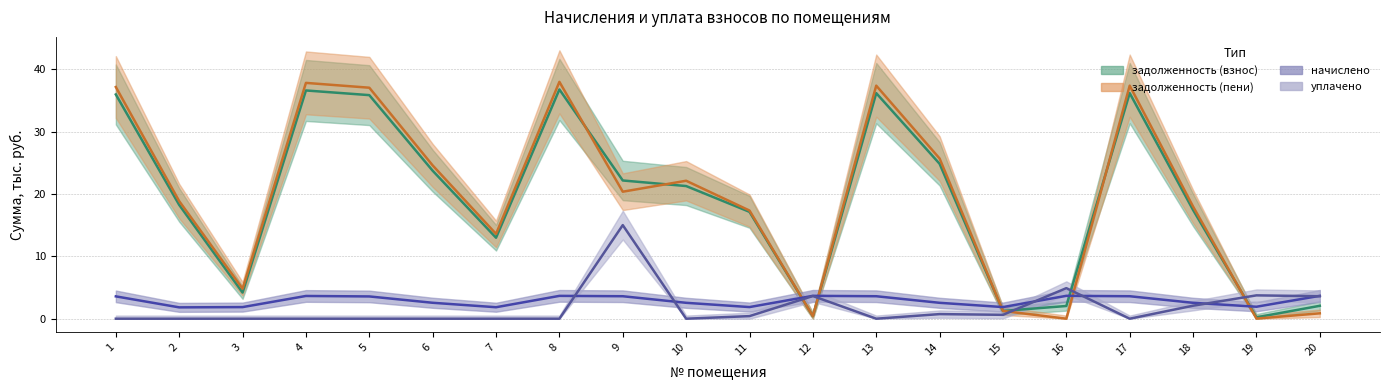

Reading left to right, list all the values displayed in this chart.

задолженность (взнос): 35.9	18.2	4.2	36.6	35.8	23.7	13.0	36.7	22.2	21.3	17.1	0.4	36.2	24.8	1.2	2.0	36.2	17.4	0.2	2.1
задолженность (пени): 37.1	18.8	4.8	37.8	37.0	24.6	13.6	38.0	20.4	22.1	17.3	0.4	37.4	25.7	1.2	0.0	37.4	18.0	0.0	0.9
начислено: 3.6	1.8	1.9	3.6	3.6	2.6	1.8	3.7	3.6	2.5	1.9	3.7	3.6	2.5	1.9	3.7	3.6	2.5	1.9	3.7
уплачено: 0.0	0.0	0.0	0.0	0.0	0.0	0.0	0.0	15.0	0.0	0.4	3.6	0.0	0.7	0.6	4.9	0.0	2.1	3.7	3.6